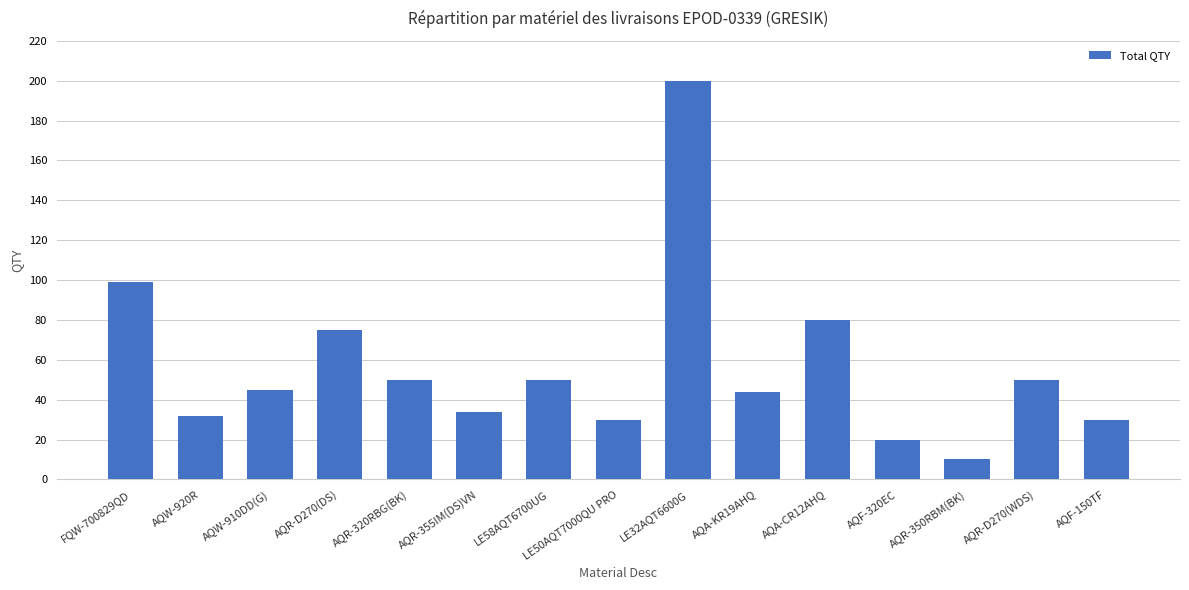

At which label does the data first exceed 45?

FQW-700829QD